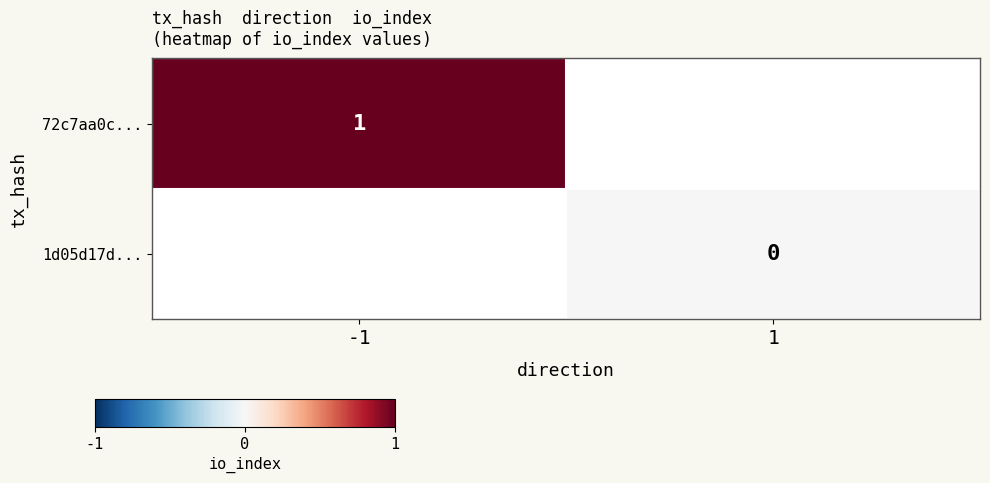

Is it true that 72c7aa0c... equals 1 at -1?

True